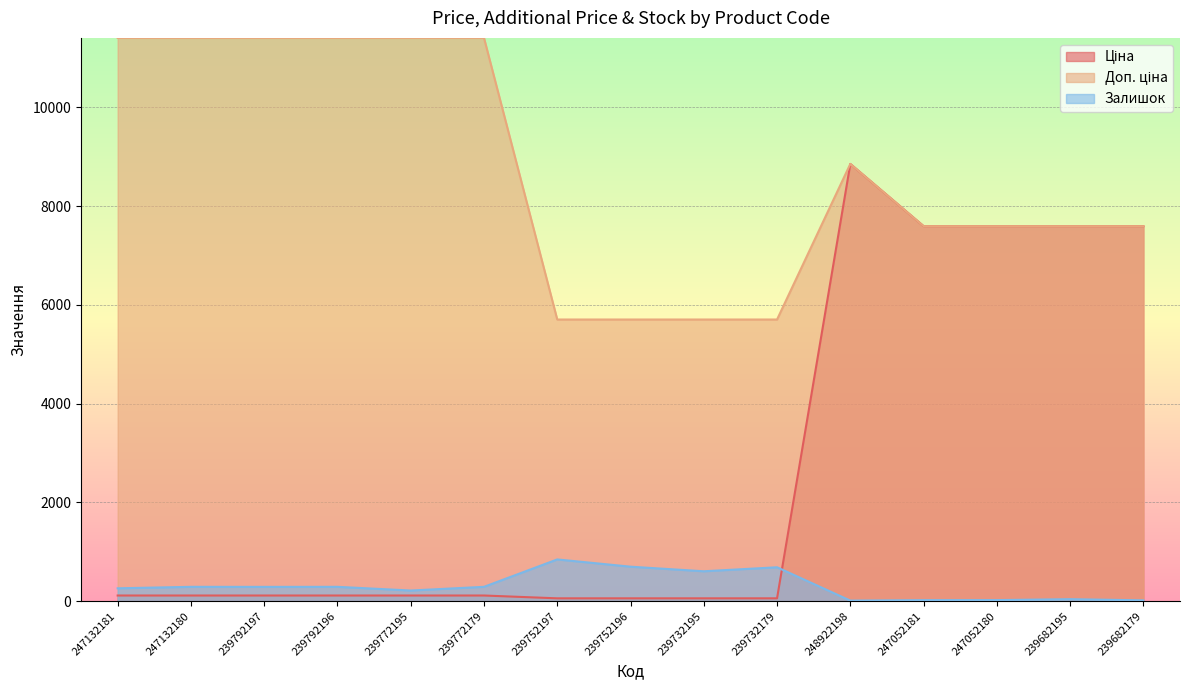

Which category has the lowest value across all series?

248922198